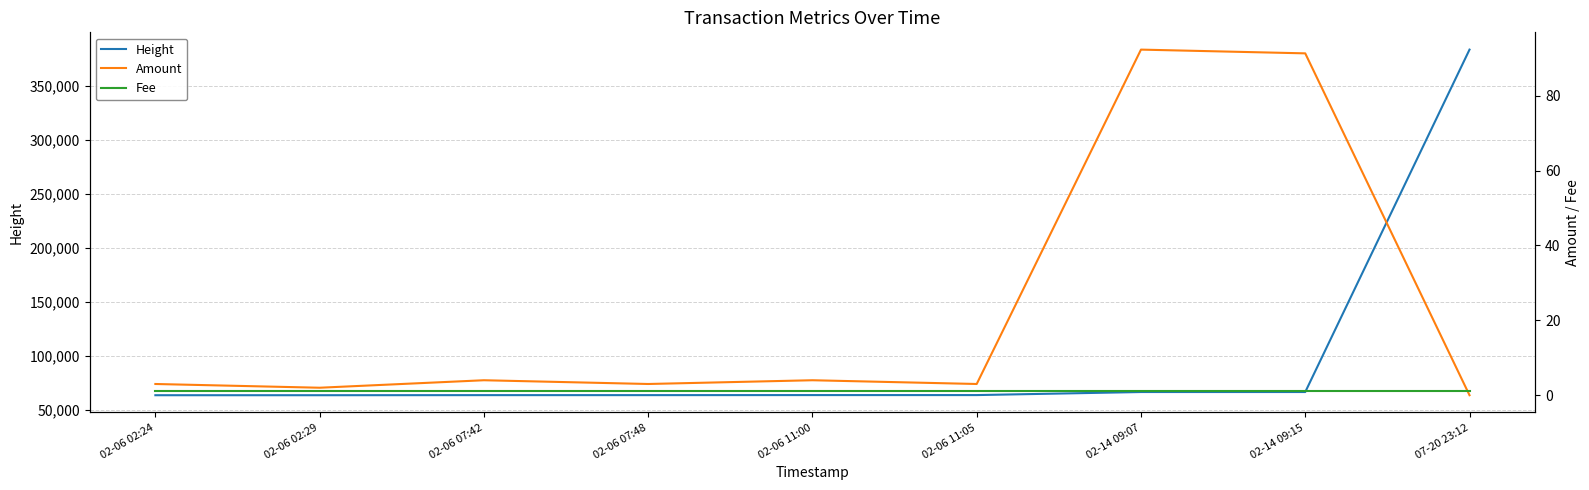

Between 02-06 02:24 and 02-14 09:15, which series saw the biggest shift?

Height